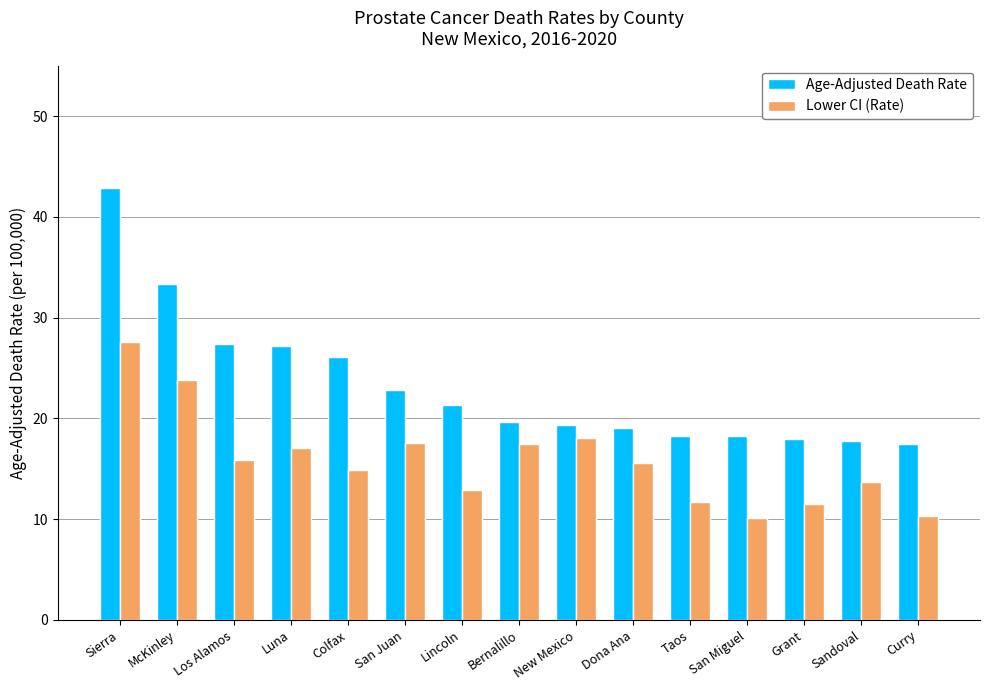

Rank the series by their maximum value, from highest to lowest.

Age-Adjusted Death Rate, Lower CI (Rate)